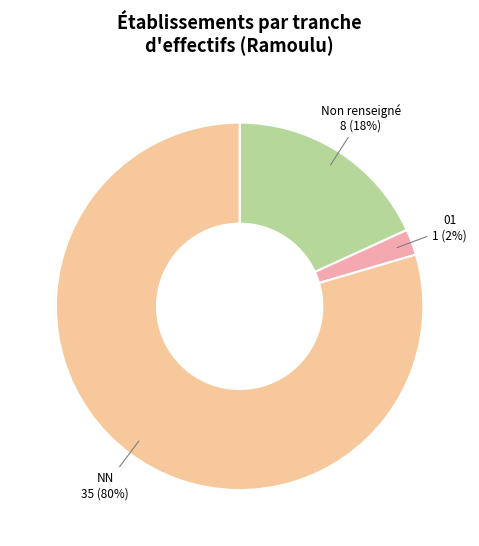

To the nearest percent, what portion does NN represent?

80%